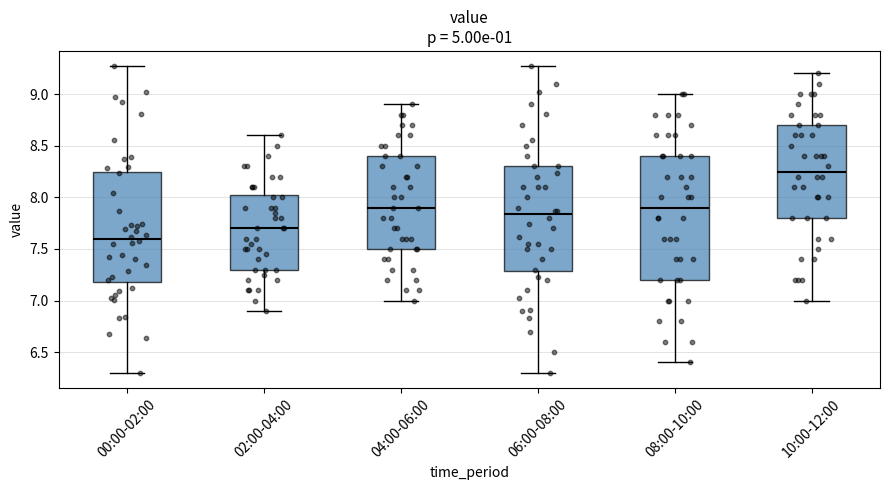

Comparing the boxes themselves (not the whiskers), which one is the tallest?

08:00-10:00